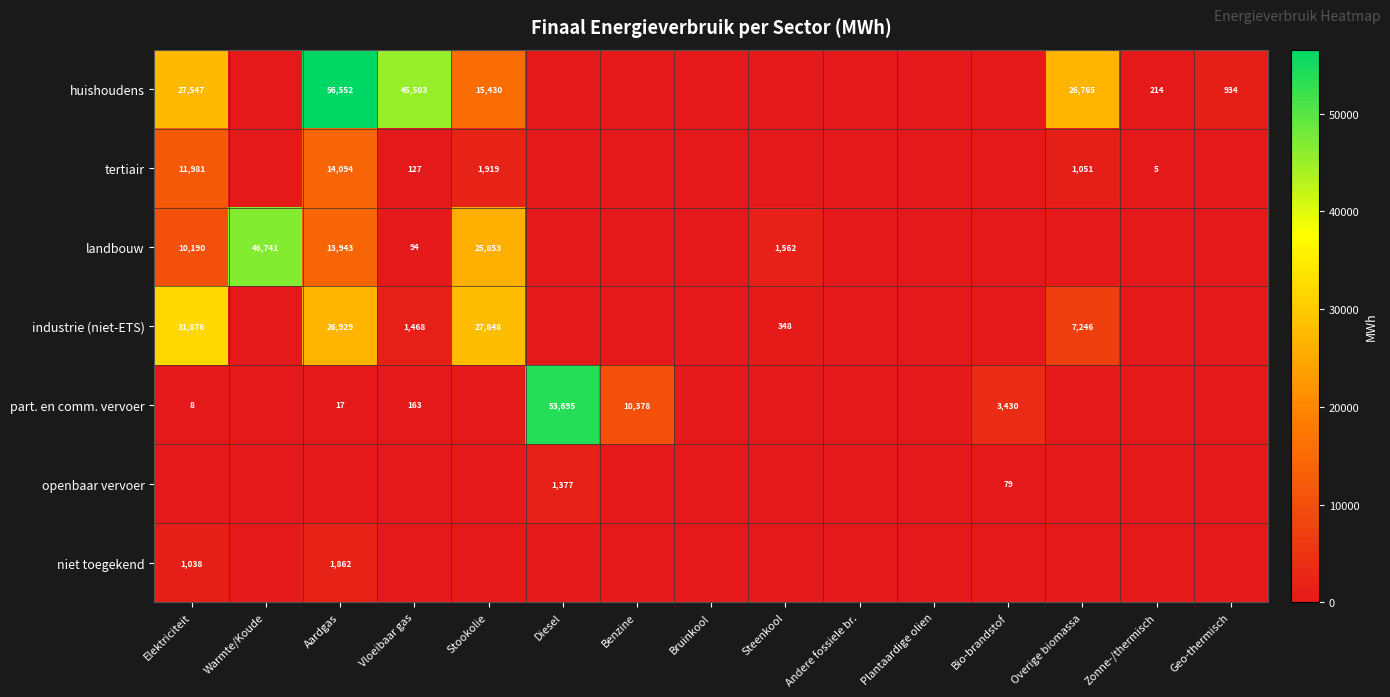

Which label corresponds to the smallest value in the chart?

Warmte/Koude